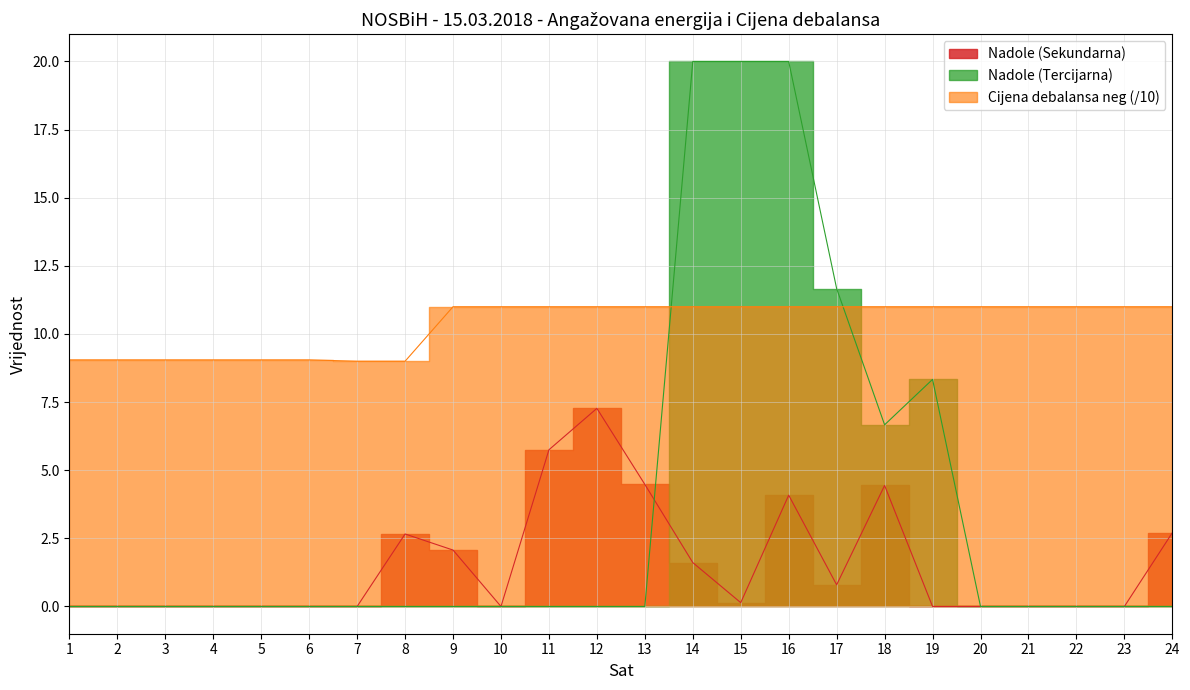

At which category is the sum across all series the highest?

16